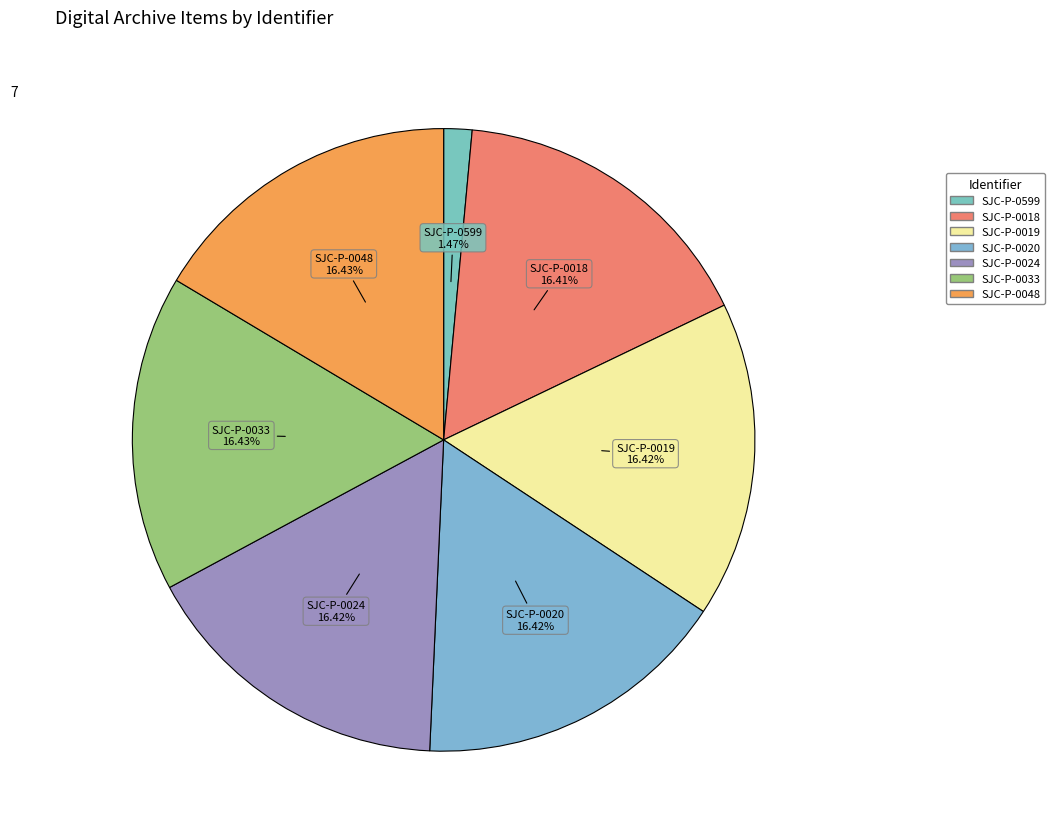

What is the ratio of the value at SJC-P-0020 to the value at SJC-P-0599?

11.2